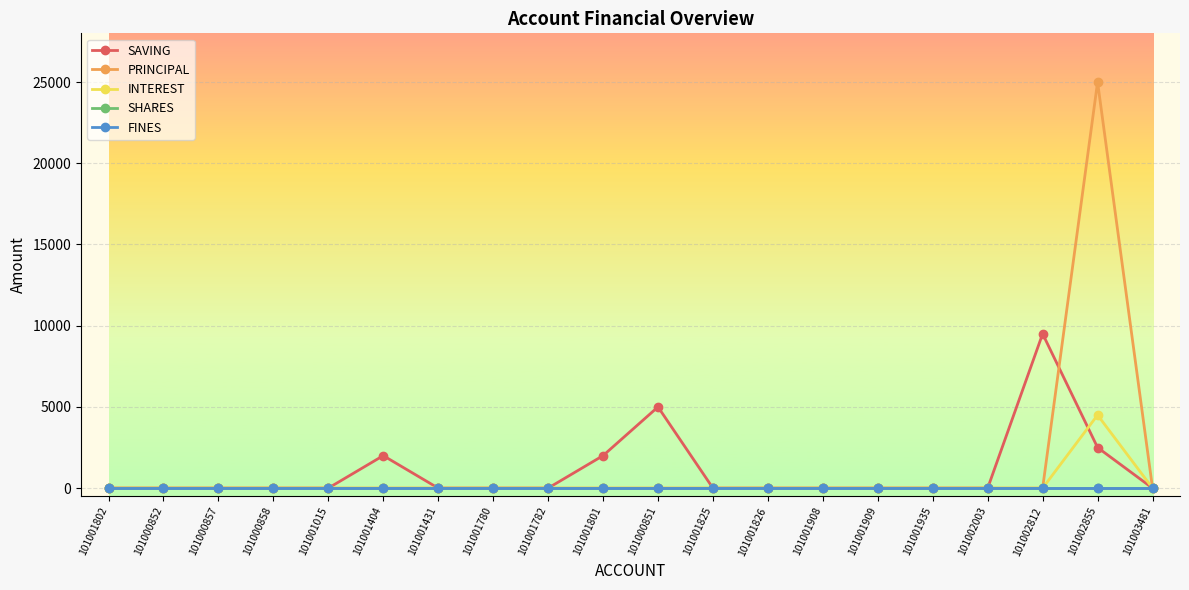

Reading left to right, what are all the values shown in this chart?

SAVING: 0	0	0	0	0	2000	0	0	0	2000	5000	0	0	0	0	0	0	9500	2500	0
PRINCIPAL: 0	0	0	0	0	0	0	0	0	0	0	0	0	0	0	0	0	0	25000	0
INTEREST: 0	0	0	0	0	0	0	0	0	0	0	0	0	0	0	0	0	0	4500	0
SHARES: 0	0	0	0	0	0	0	0	0	0	0	0	0	0	0	0	0	0	0	0
FINES: 0	0	0	0	0	0	0	0	0	0	0	0	0	0	0	0	0	0	0	0